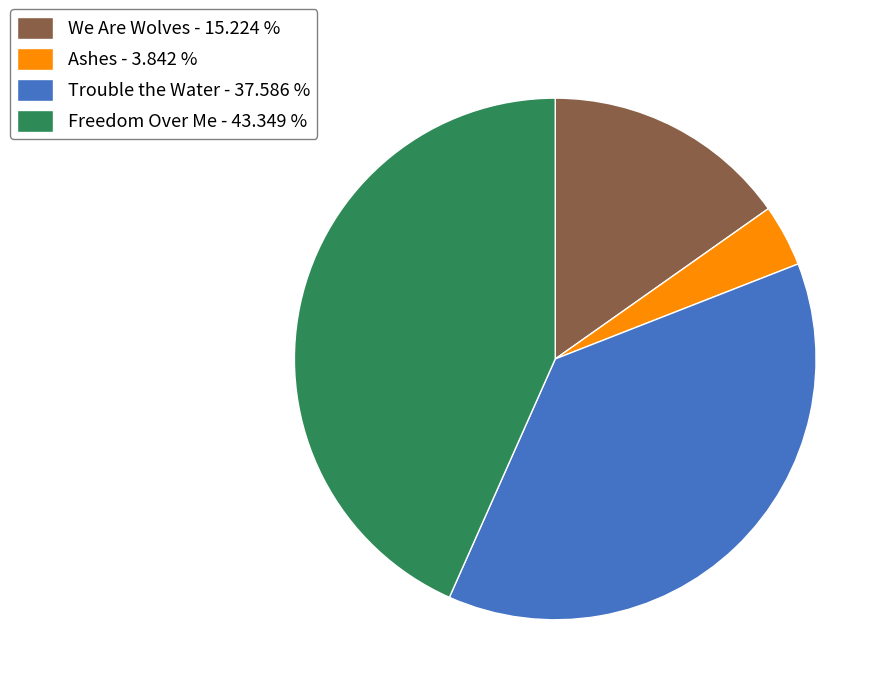

The Ashes slice represents 4% of the pie. True or false?

True